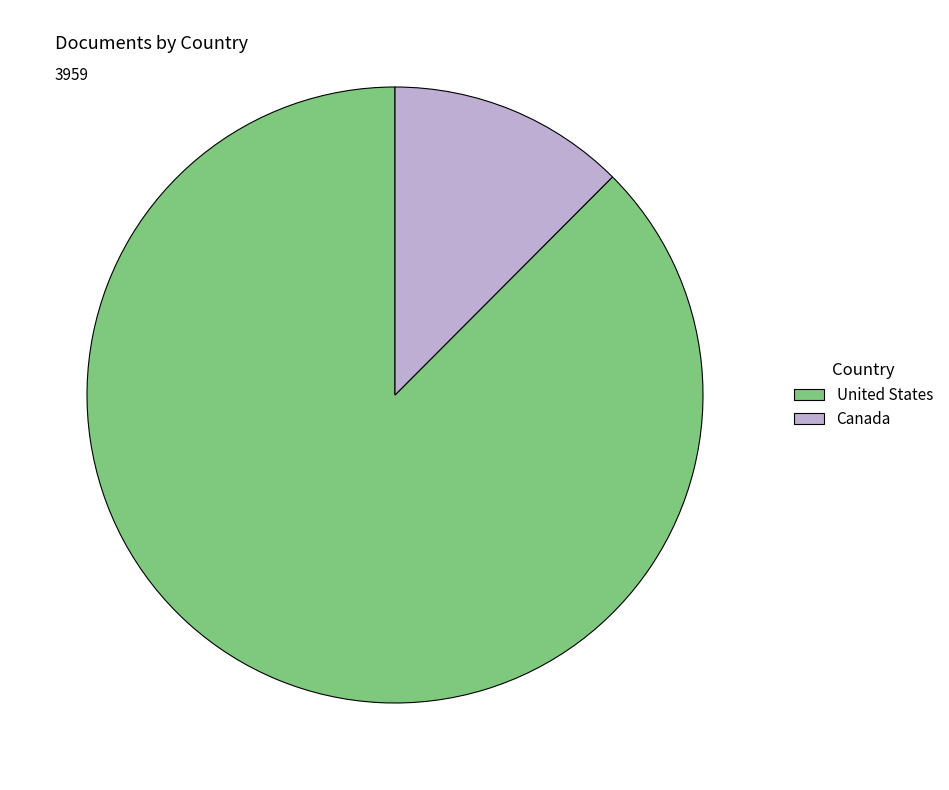

Which slice is the smallest?

Canada